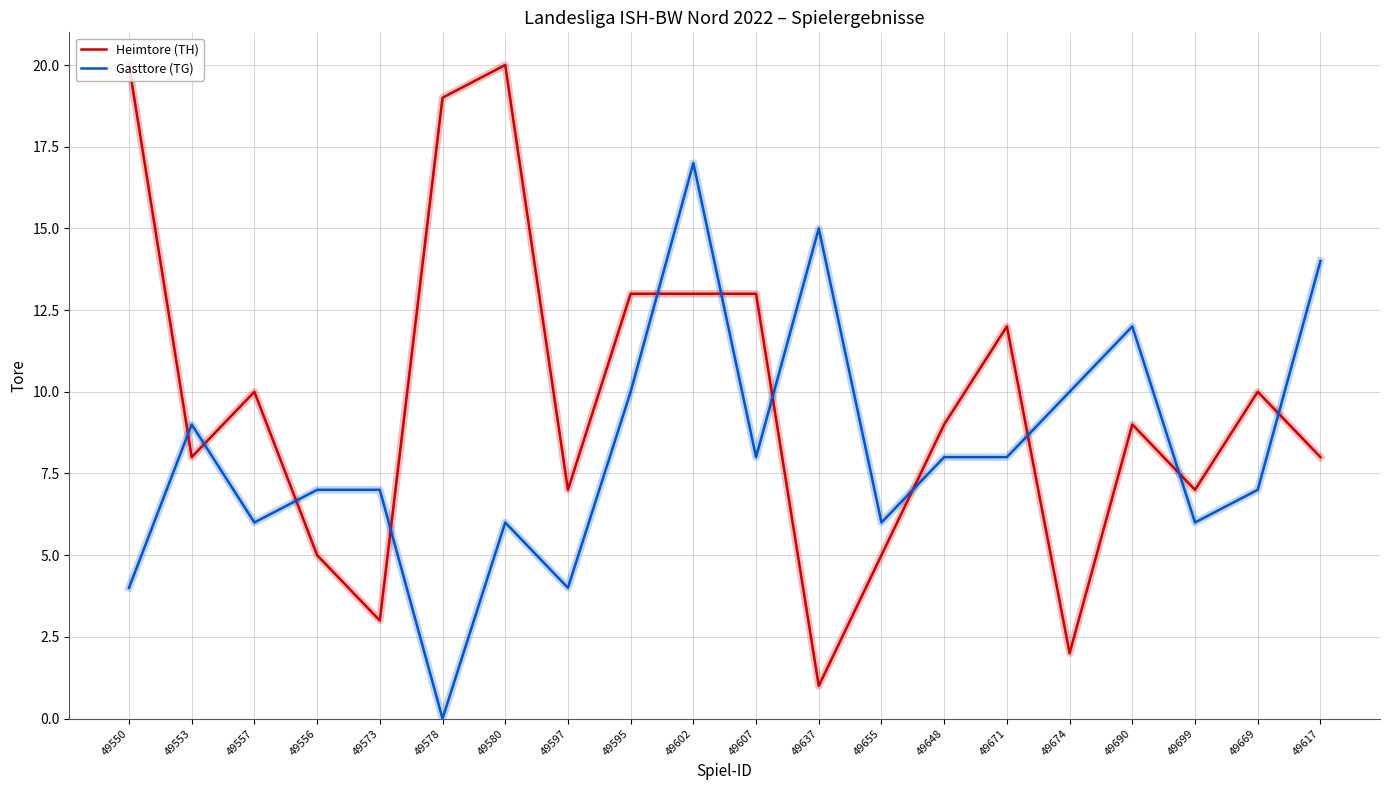

Read the Gasttore (TG) value at 49637, to the nearest 10.

20